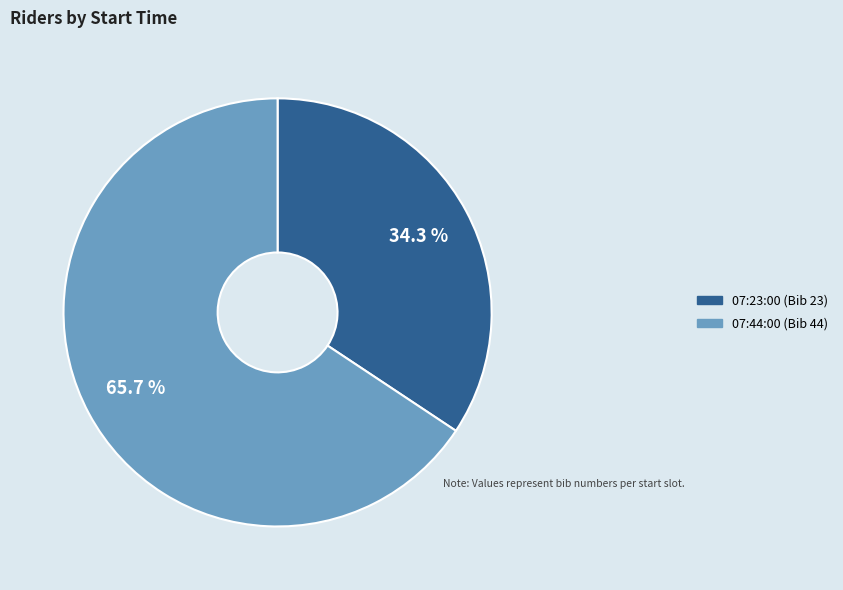

Which has a higher value, 07:23:00 or 07:44:00?

07:44:00